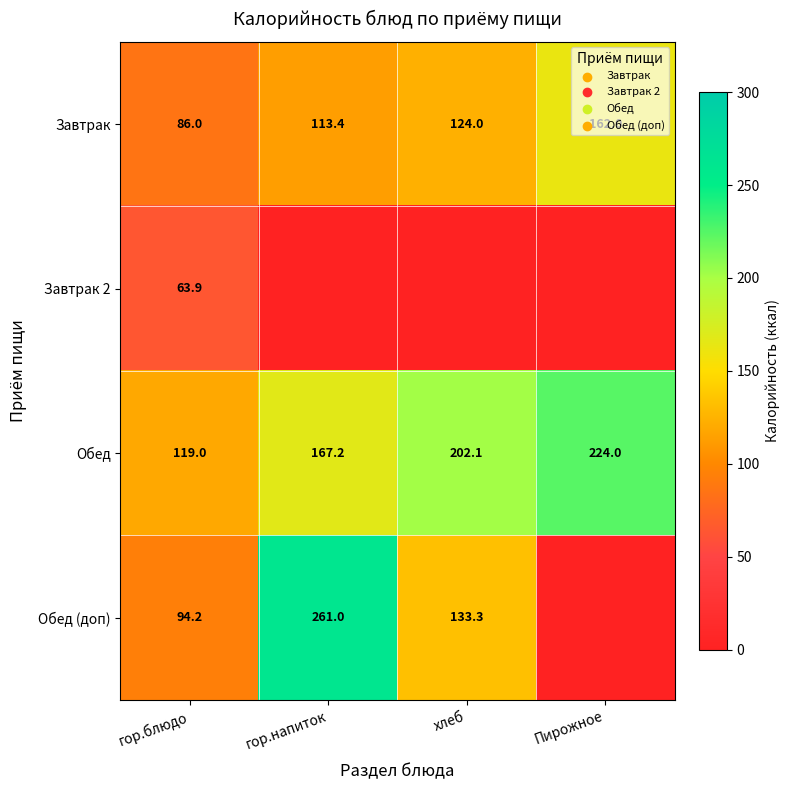

List the labels in order of Завтрак value, smallest first.

гор.блюдо, гор.напиток, хлеб, Пирожное